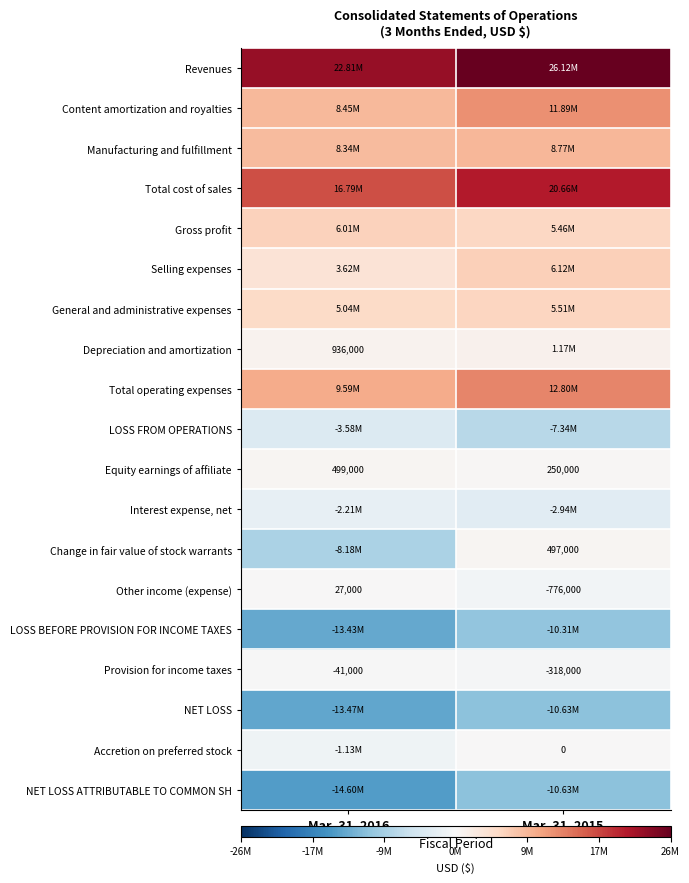

At which category is the sum across all series the highest?

Mar. 31, 2015